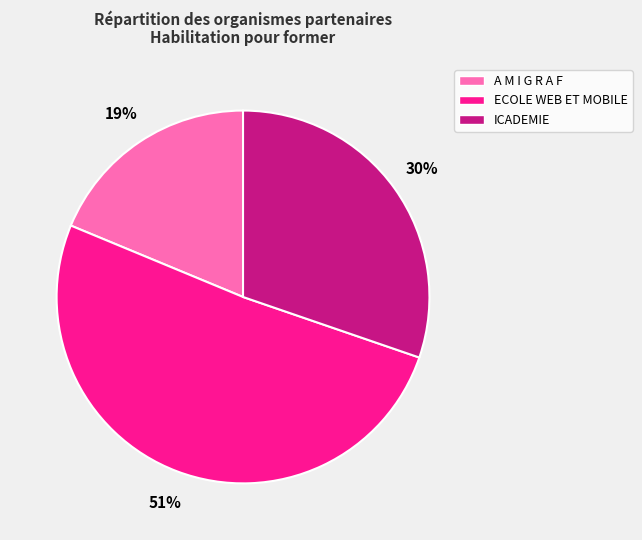

To the nearest percent, what is the difference between the largest and smallest slice percentages?

32%